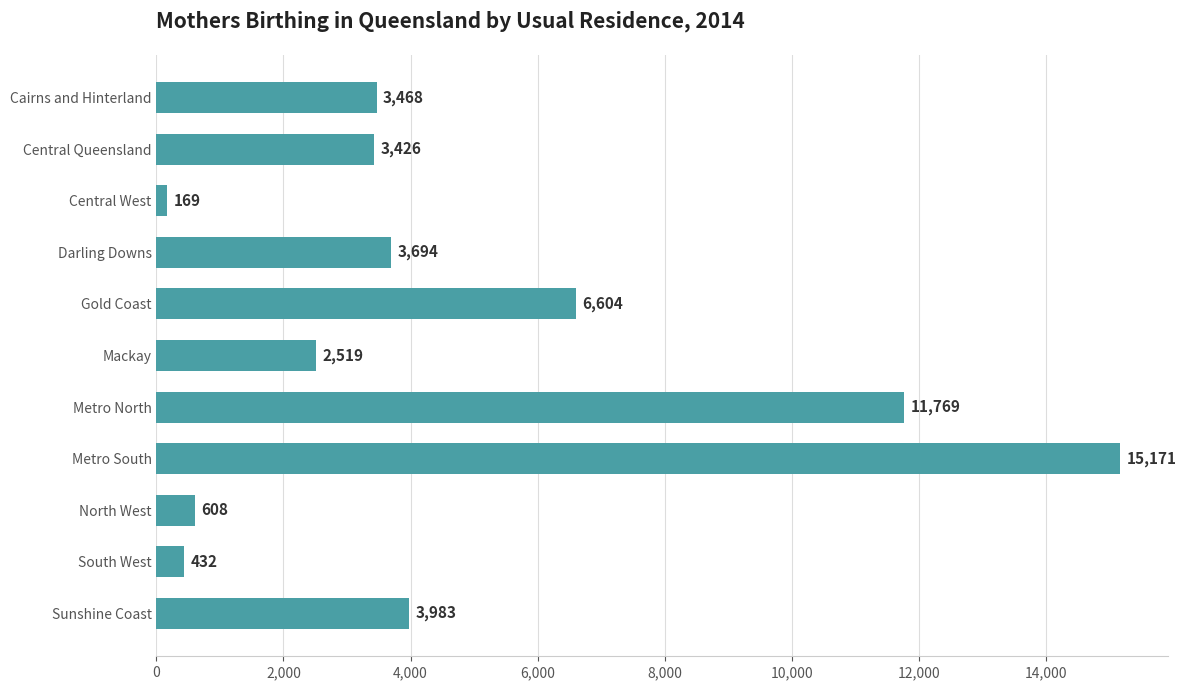

What is the sum of the values at Metro North and Metro South?

26940